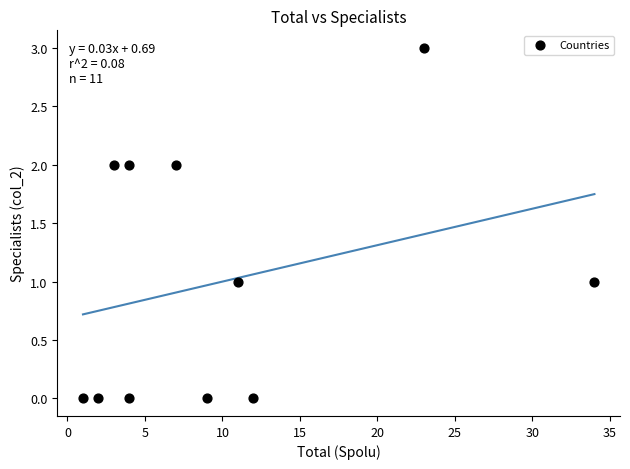

What is the average X value?

10